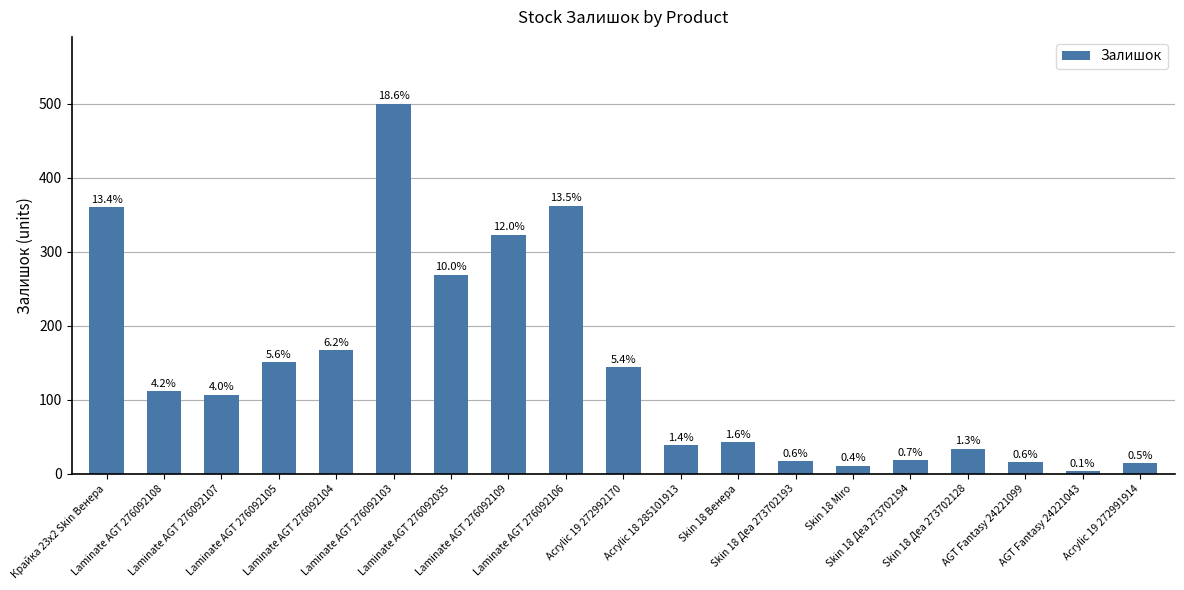

At which category does the chart reach its minimum across all series?

AGT Fantasy 24221043